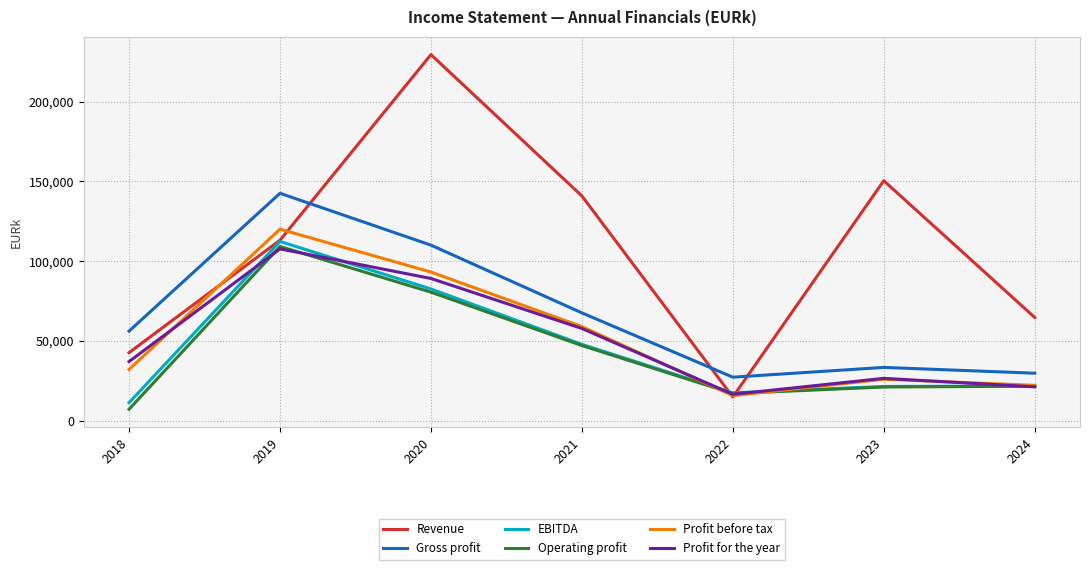

What is the sum of all Gross profit values?

467337